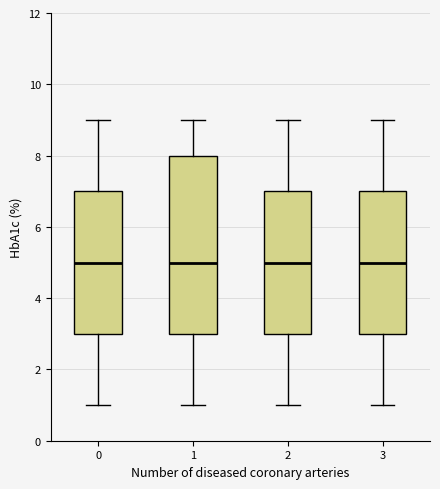

Where does the median line of the box at x = 3 sit on the y-axis? The values are not printed on the chart, so give them approximately, as read against the axis.

5